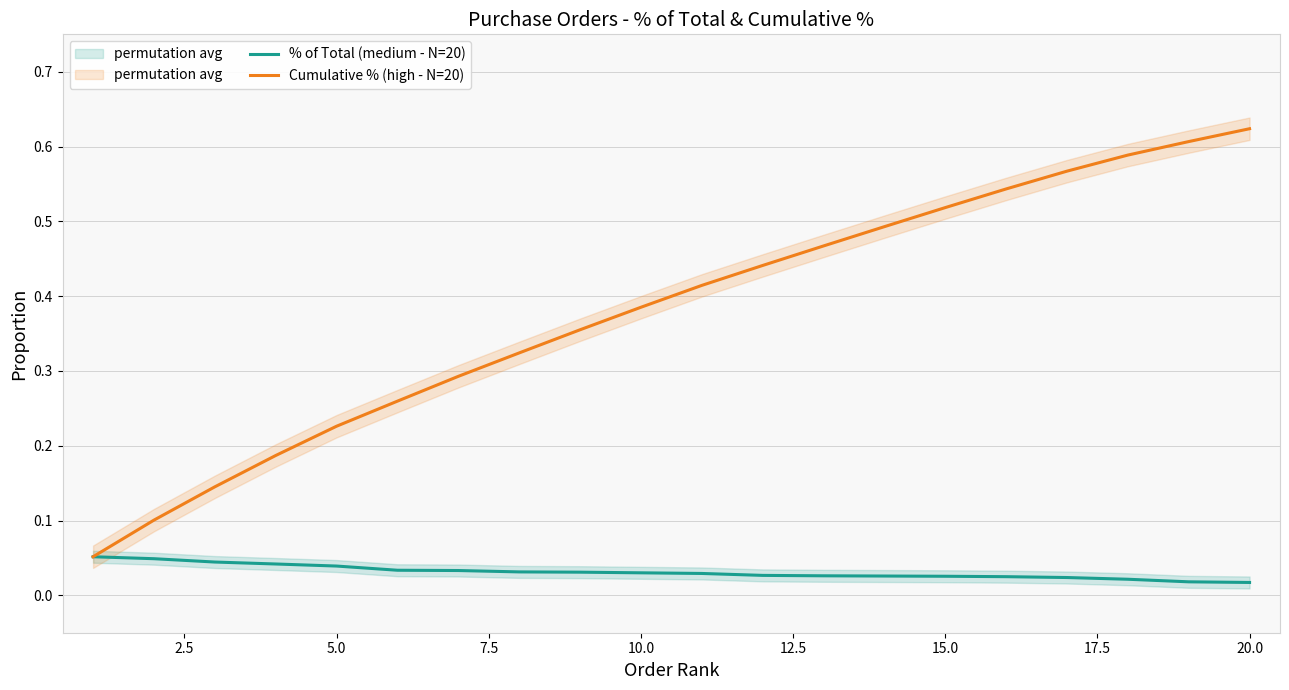

Between 5.0 and 22.5, which is larger?

5.0